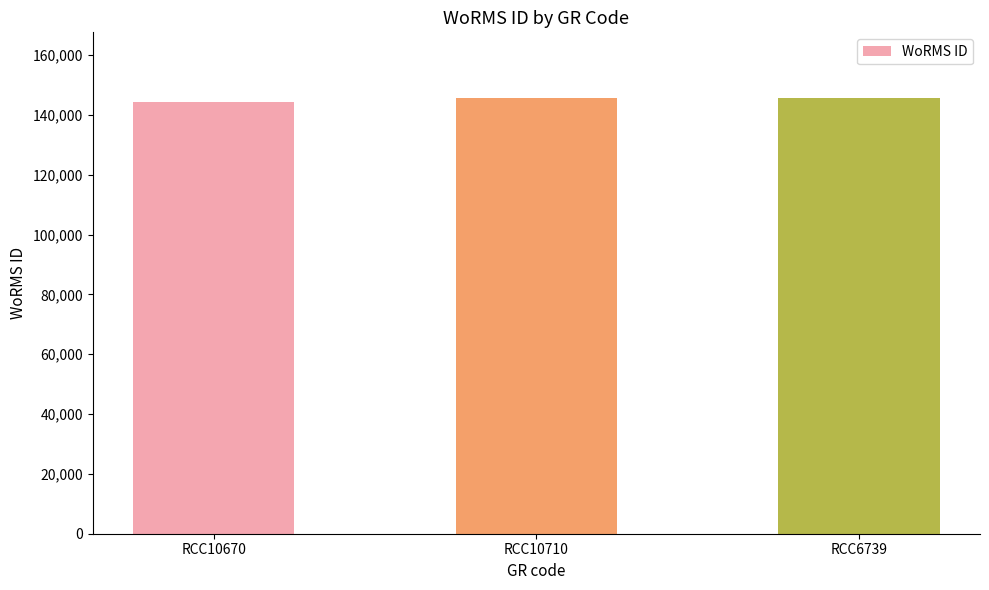

Reading right to left, transcribe all the data shown in this chart.

145791	145791	144229